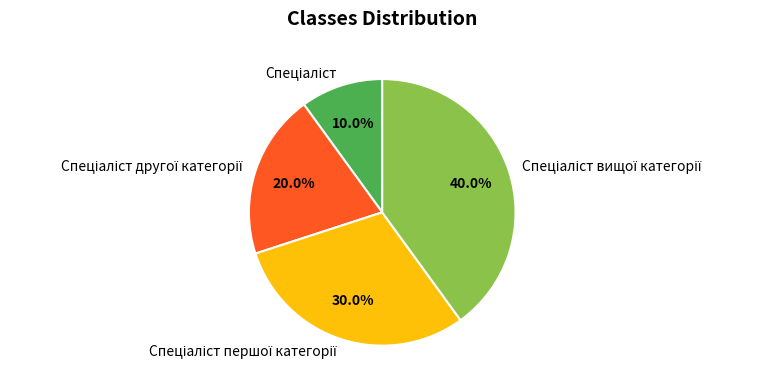

Is there any slice that represents more than half of the pie?

No